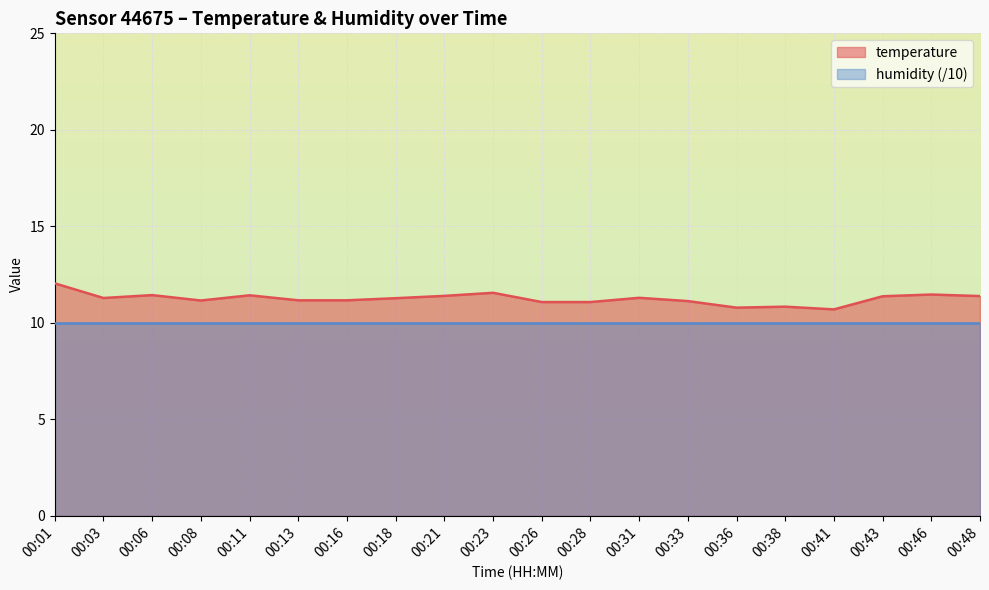

The chart shows a value of 10.8 at 00:36. True or false?

True